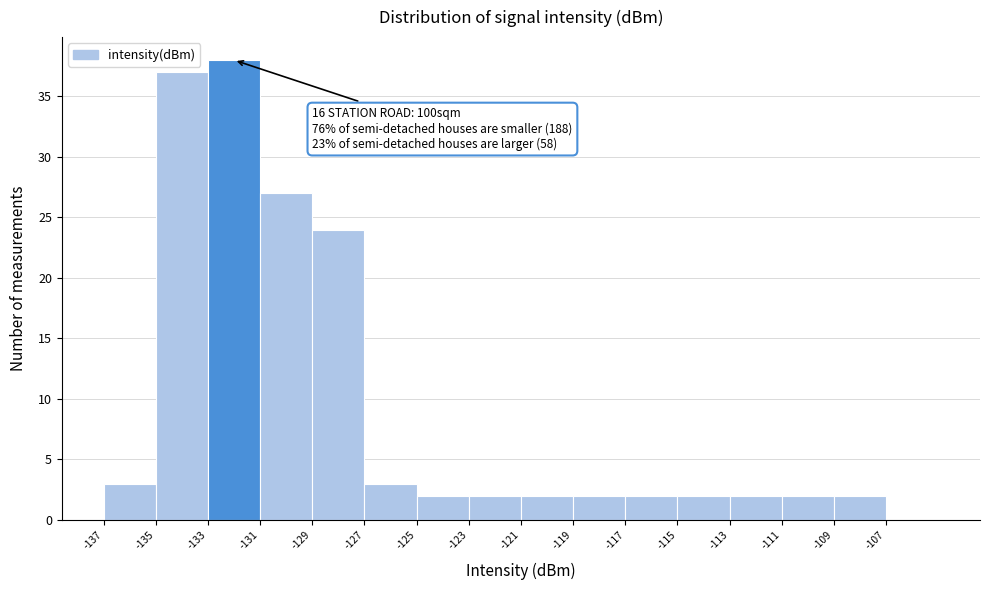

Which range on the x-axis has the tallest bar?

-133 to -131